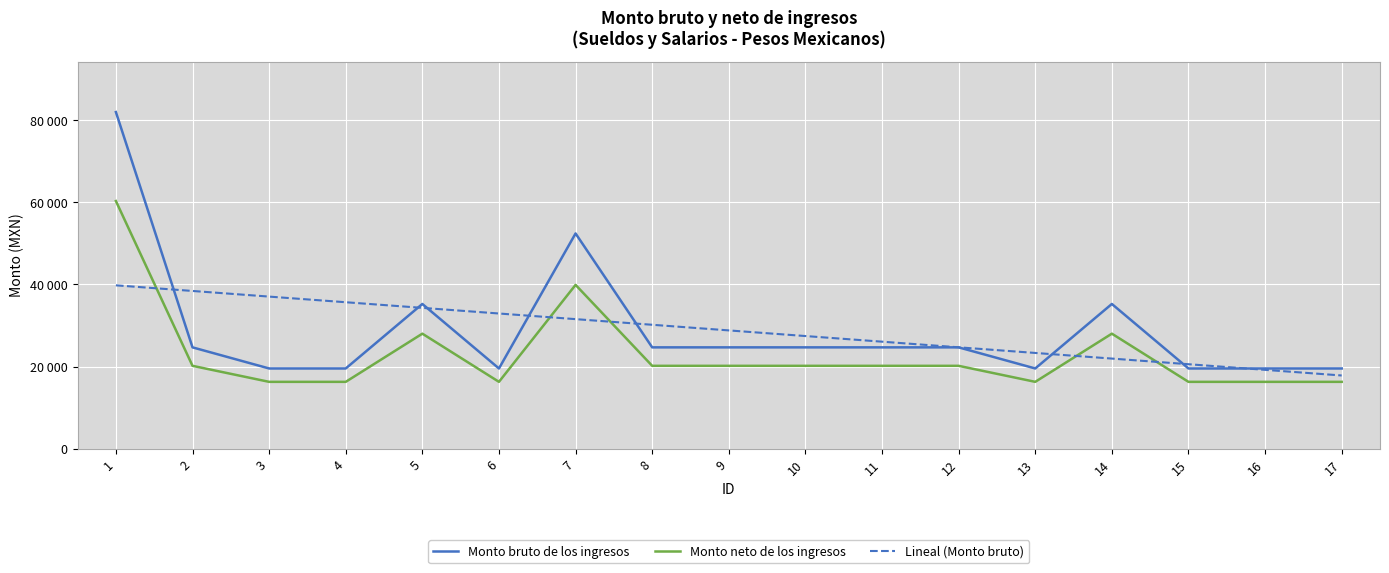

What is the difference between the second highest and minimum values in the Lineal (Monto bruto) series?

20597.5